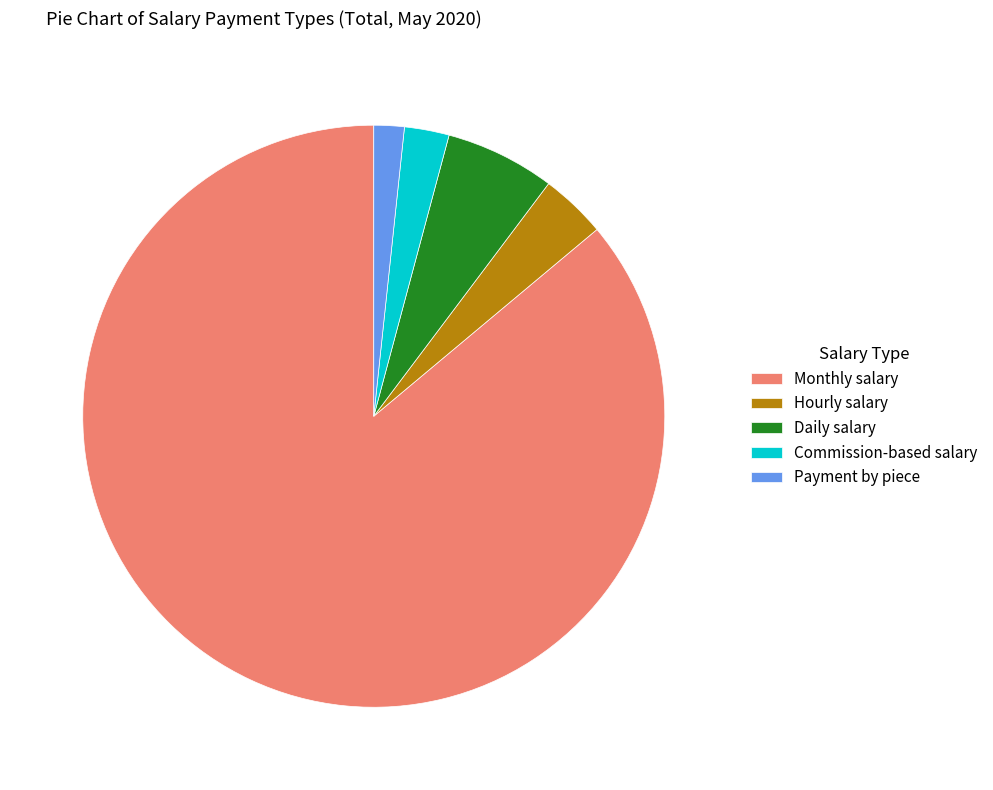

How many slices are in this pie chart?

5